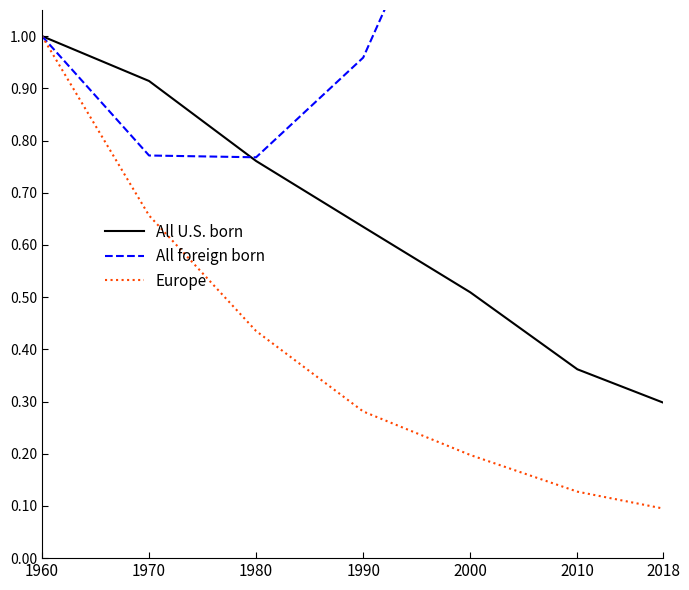

Is it true that All U.S. born equals 0.5 at 2000?

True